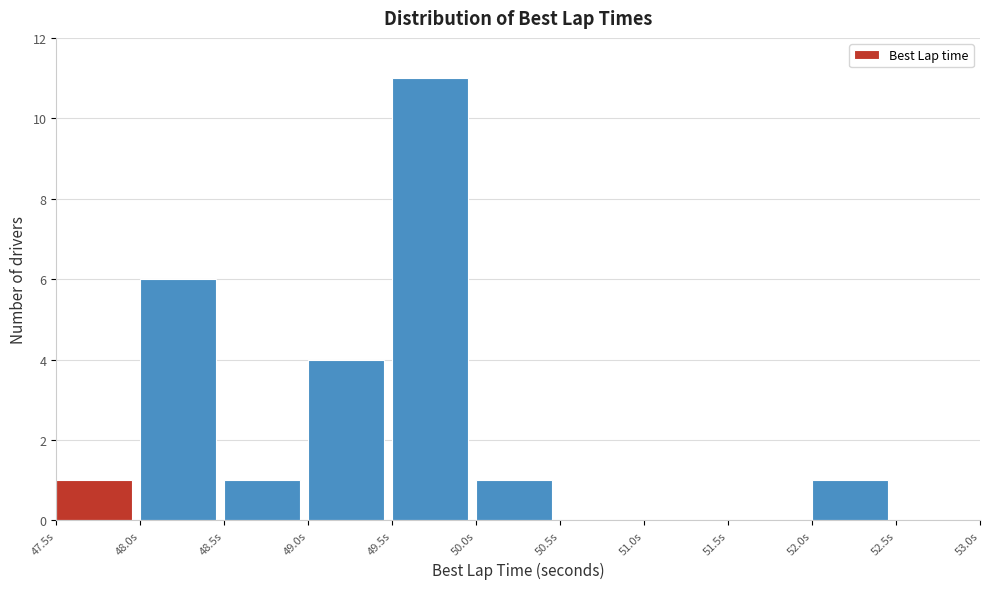

Reading left to right, transcribe this chart: for each bar, give the range it covers on the x-axis and its height. The values are not printed on the chart, so give them approximately, as read against the axis.

47.5 to 48.0: 1
48.0 to 48.5: 6
48.5 to 49.0: 1
49.0 to 49.5: 4
49.5 to 50.0: 11
50.0 to 50.5: 1
50.5 to 51.0: 0
51.0 to 51.5: 0
51.5 to 52.0: 0
52.0 to 52.5: 1
52.5 to 53.0: 0